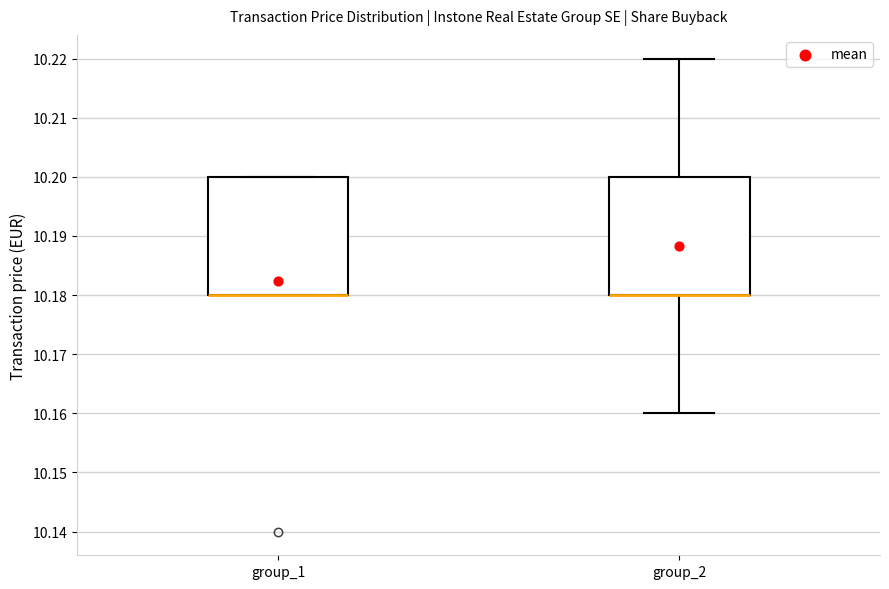

Where does the upper whisker of the box for group_2 end on the y-axis? The values are not printed on the chart, so give them approximately, as read against the axis.

10.22